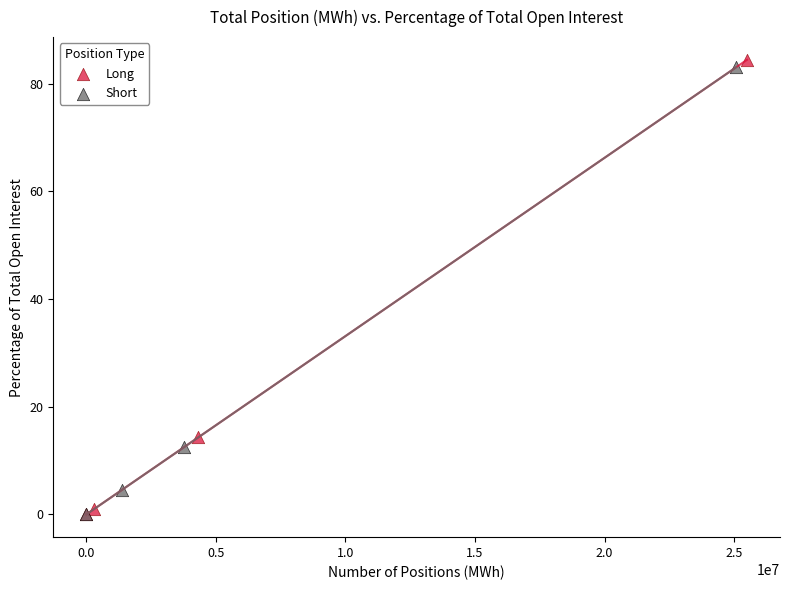

Which series has the largest Y range (max minus min)?

Long